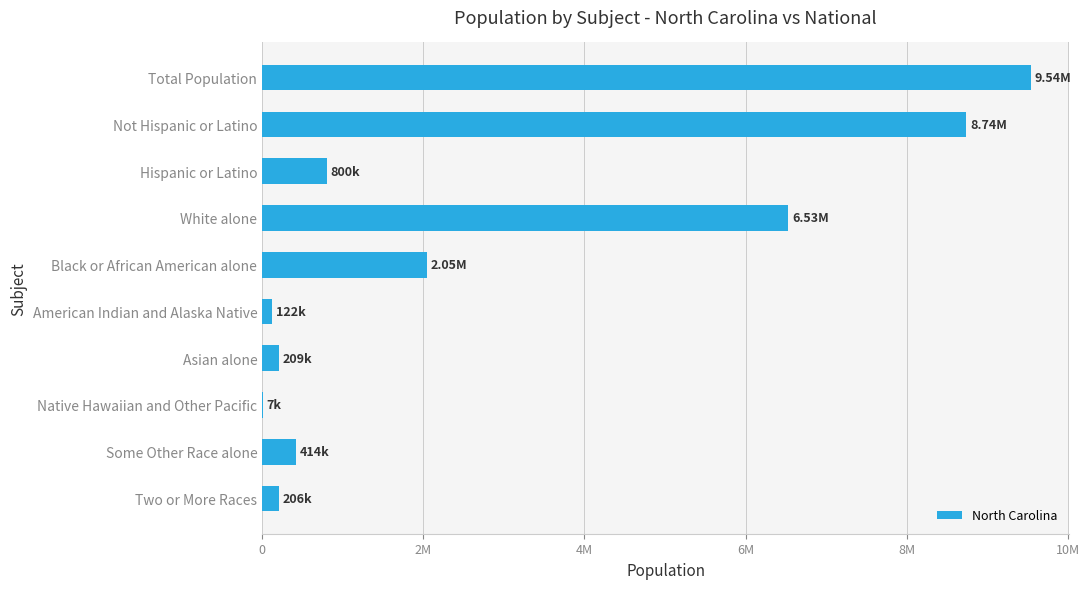

What is the maximum value shown in the chart?

9535483